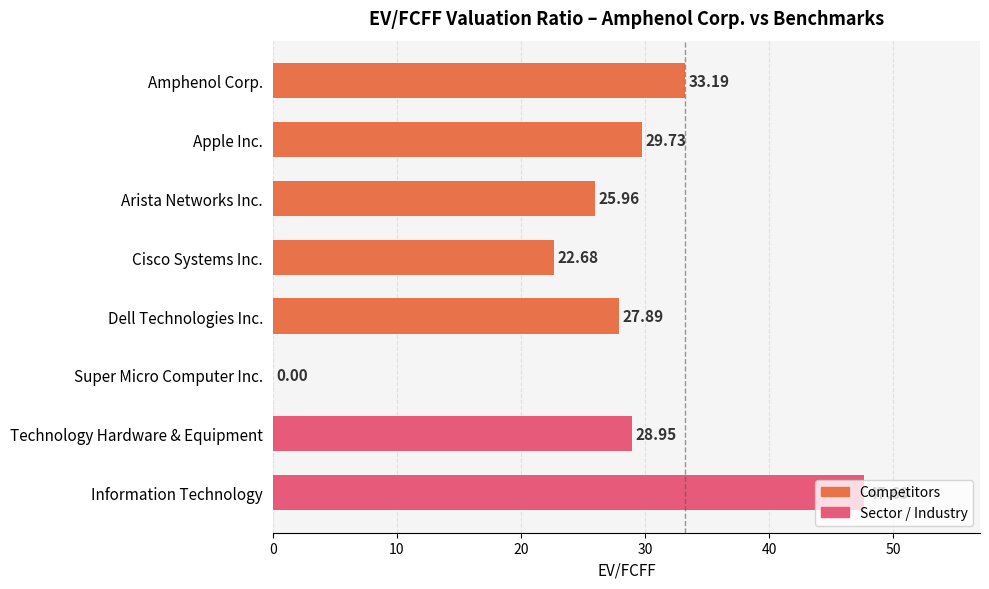

Where is the data nearest to the value 23?

Cisco Systems Inc.